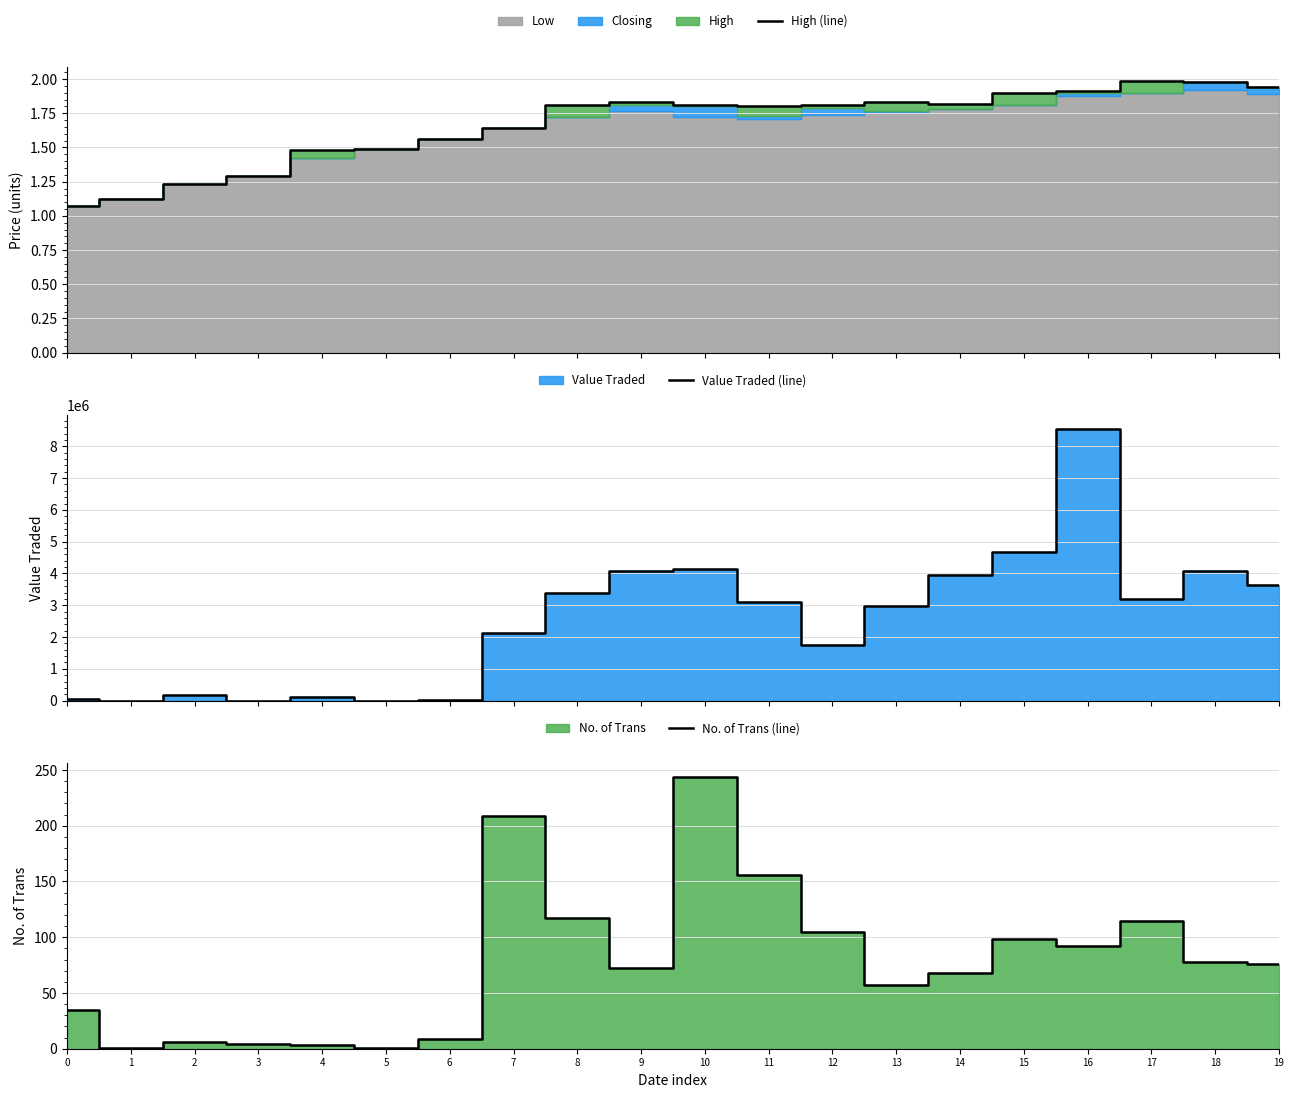

The value of No. of Trans (line) at 6 is 9.0. True or false?

True